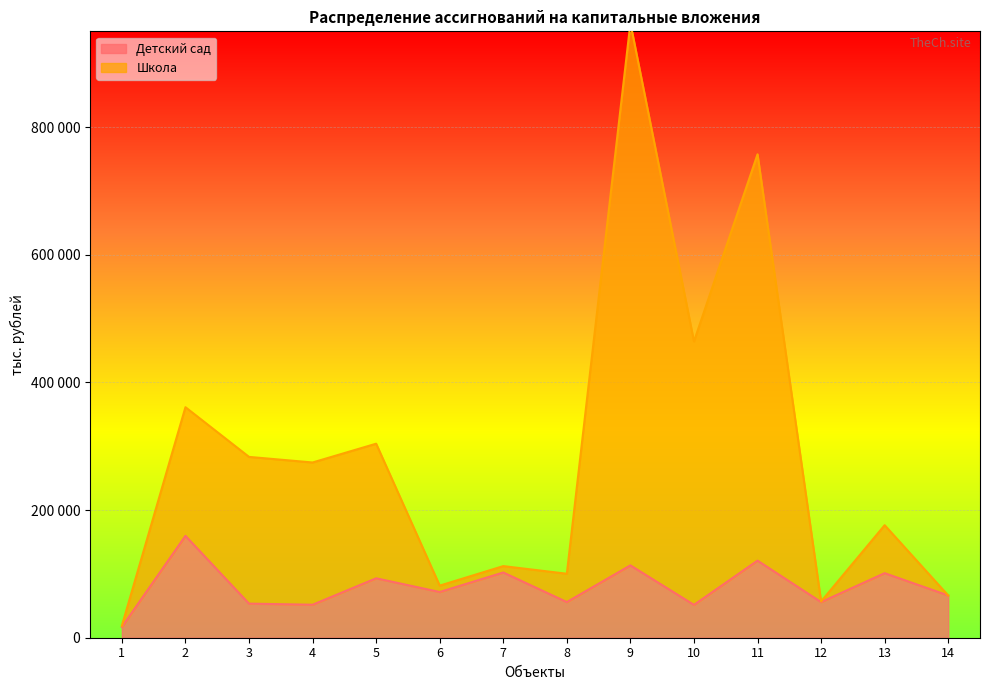

True or false: Школа and Детский сад intersect in this chart.

False